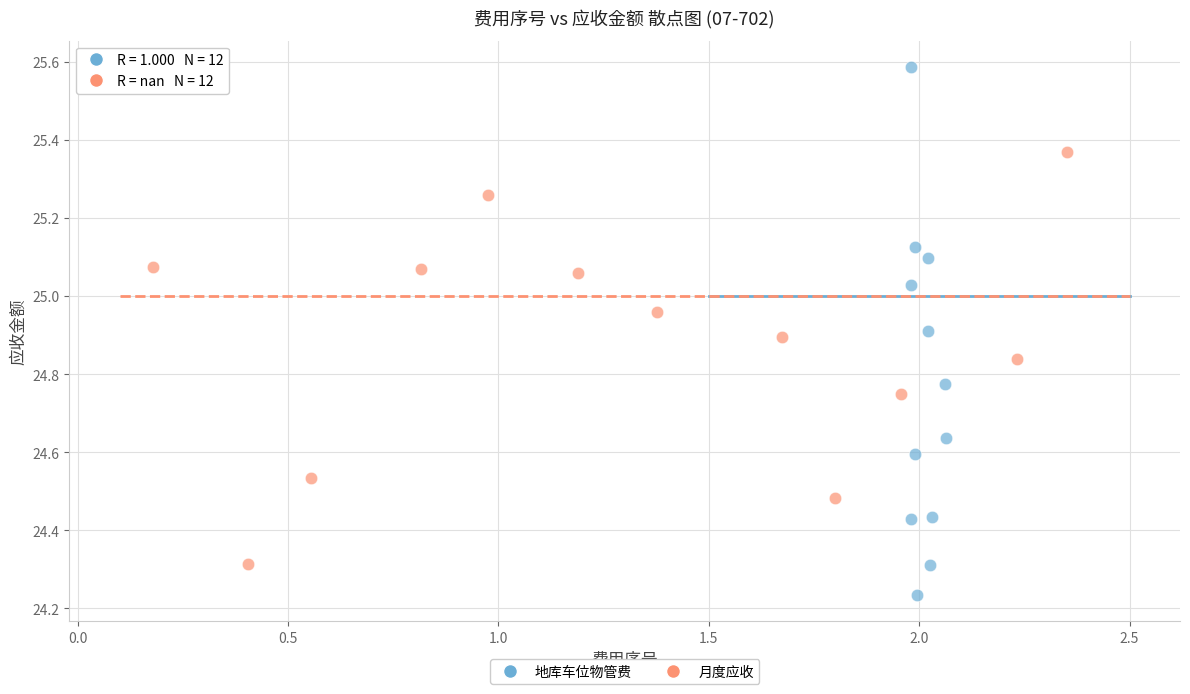

Which series reaches the minimum Y coordinate?

地库车位物管费